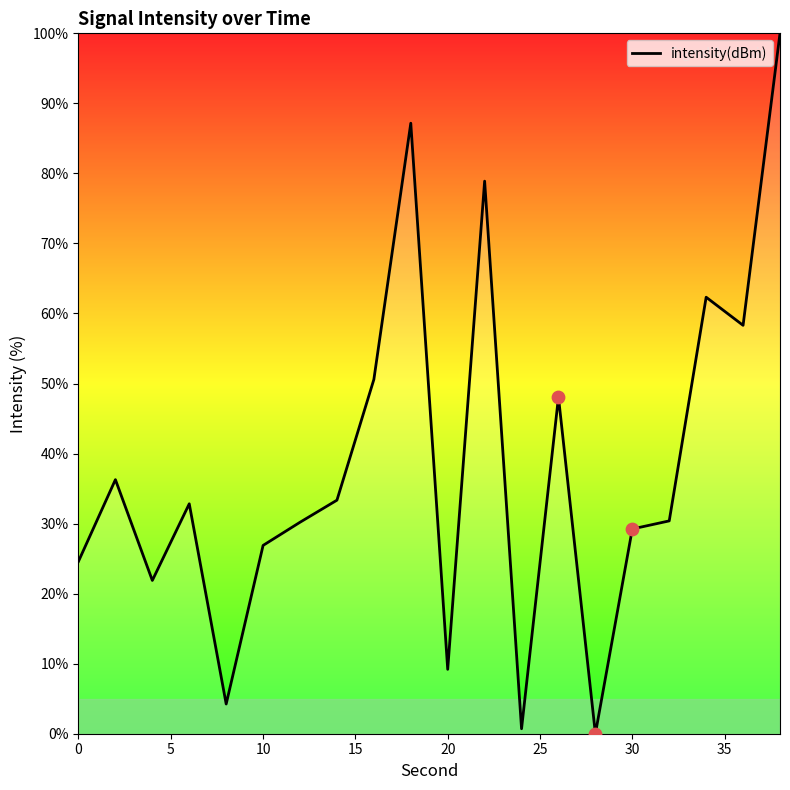

What is the greatest value displayed?

100.0